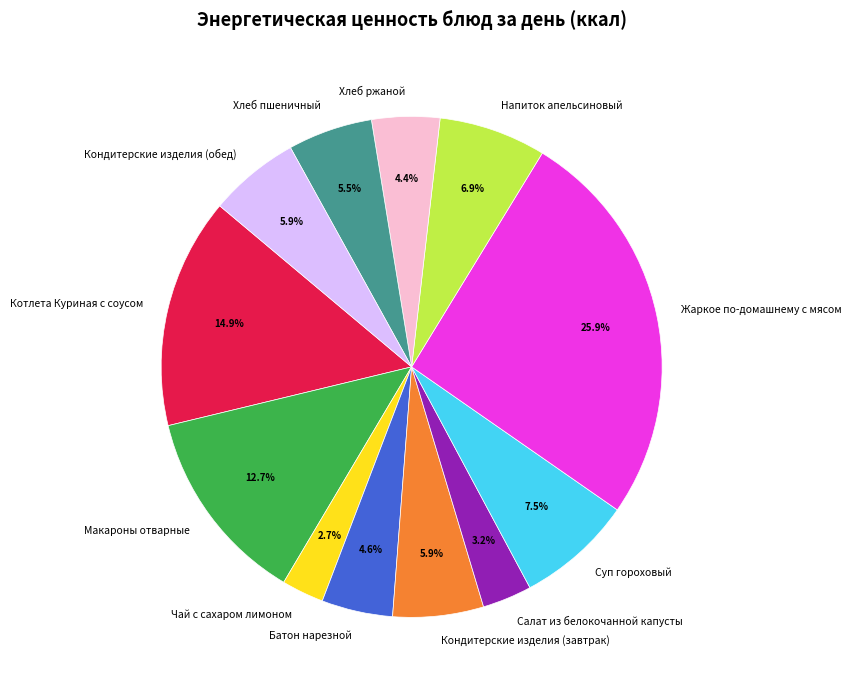

To the nearest percent, what percentage of the pie is Кондитерские изделия (завтрак)?

6%